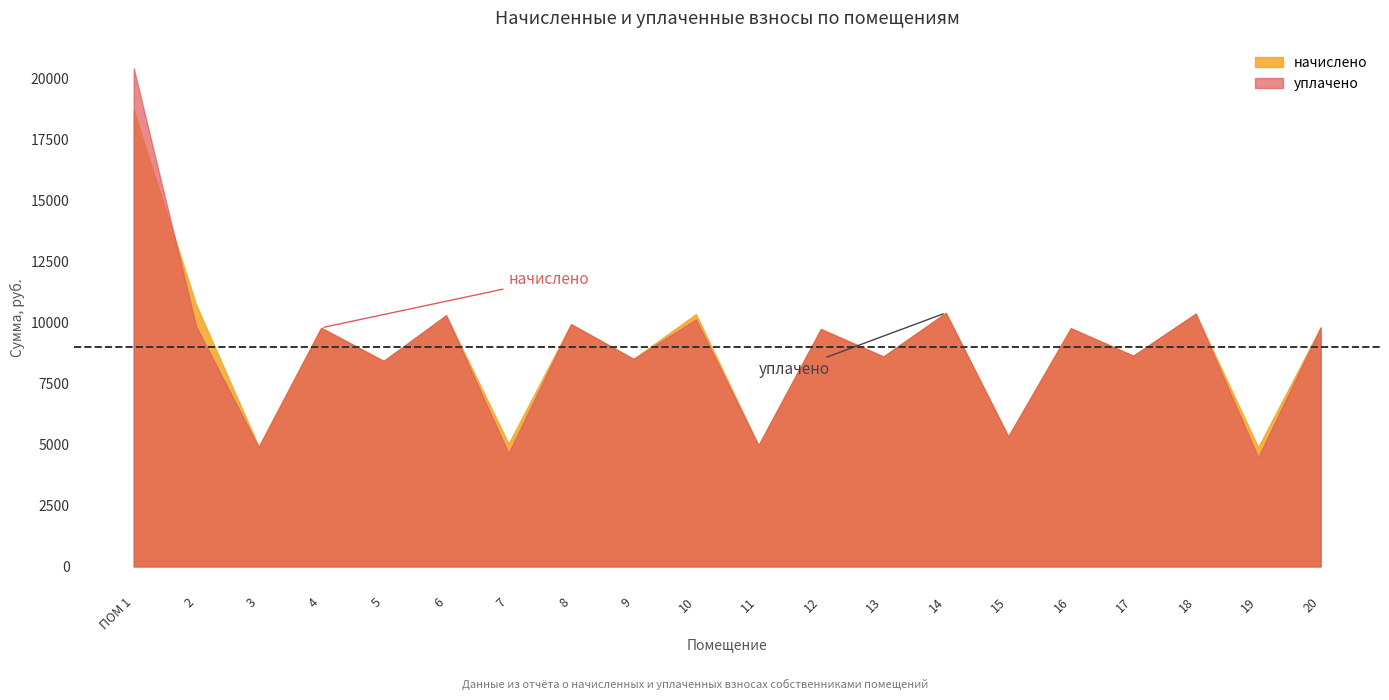

Rank the series by their maximum value, from highest to lowest.

уплачено, начислено